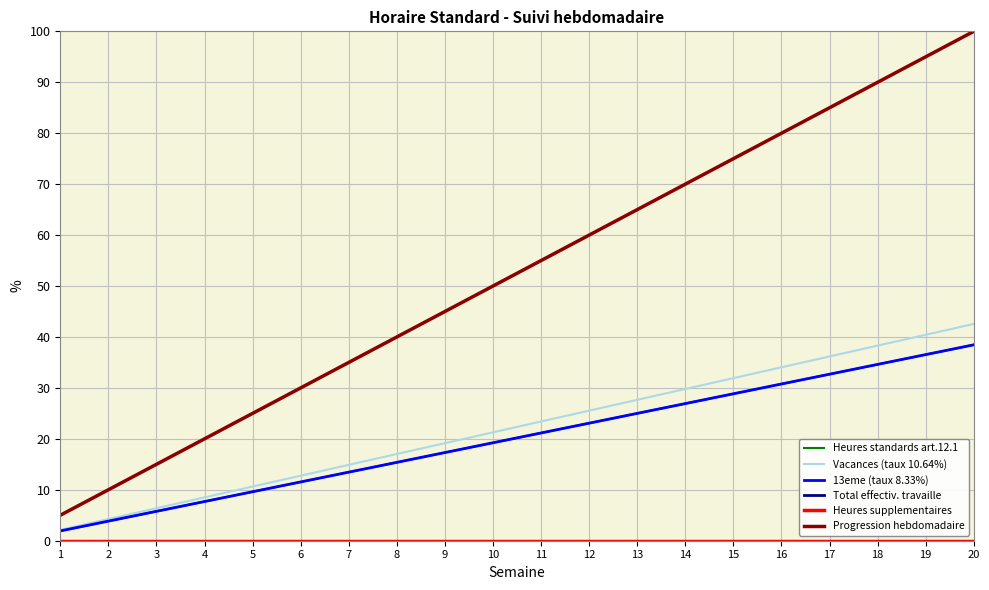

Is this an area chart (filled region under the line)?

No